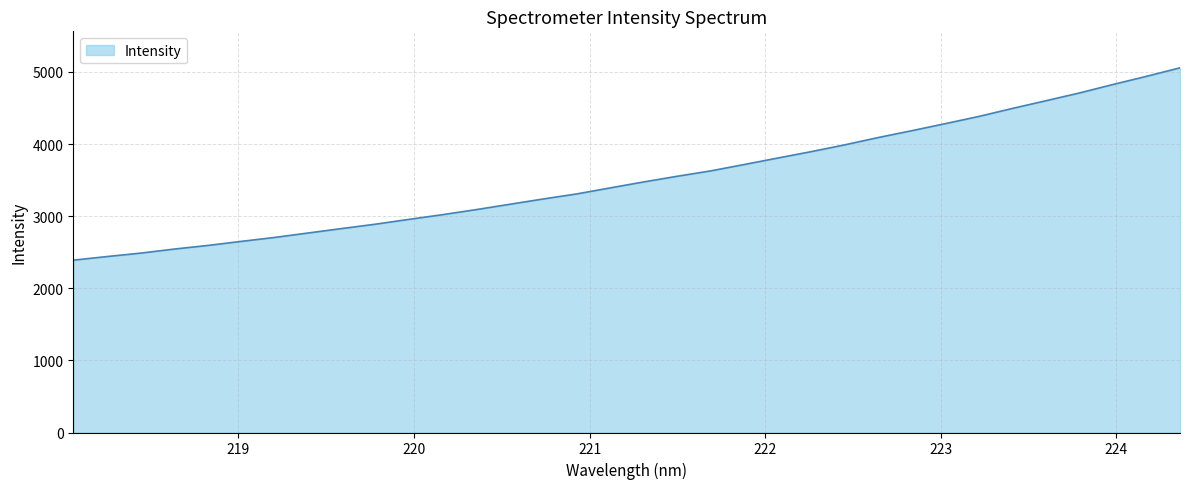

What is the minimum value shown in the chart?

2389.8